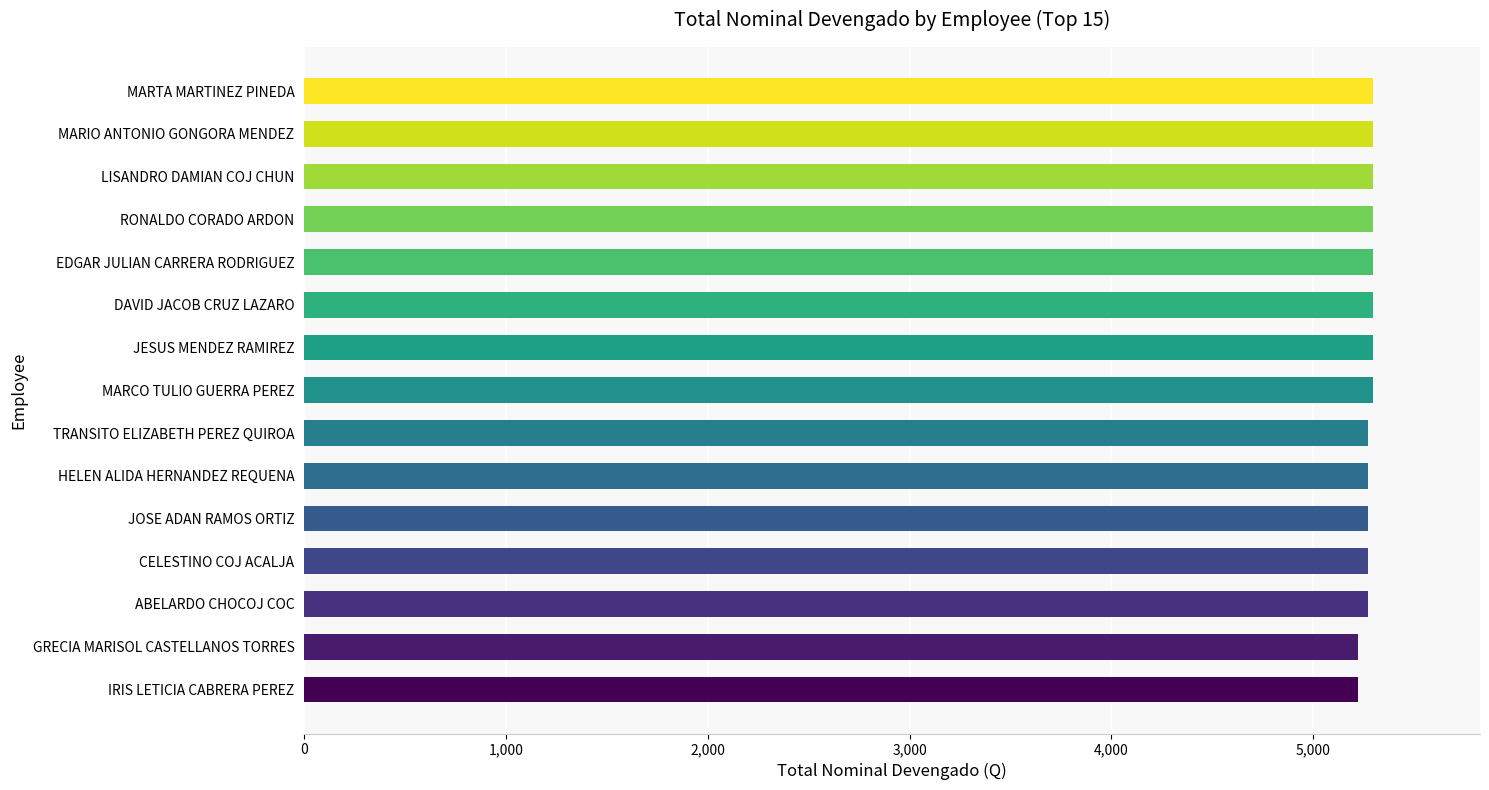

Does the chart contain any negative values?

No